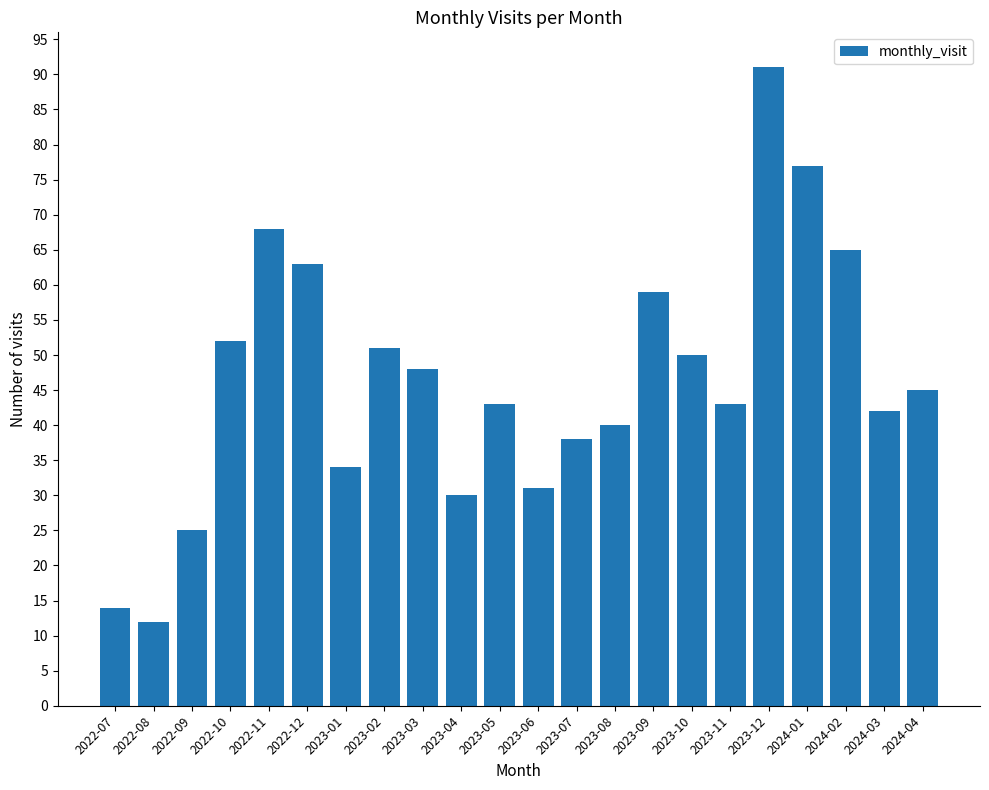

Reading right to left, list all the values displayed in this chart.

45	42	65	77	91	43	50	59	40	38	31	43	30	48	51	34	63	68	52	25	12	14